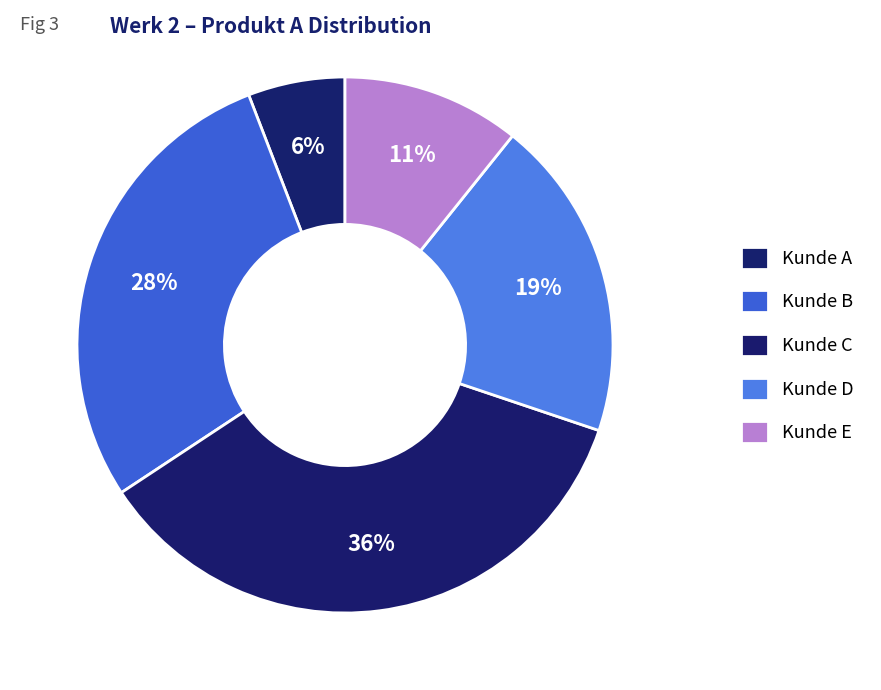

How many slices are in this pie chart?

5